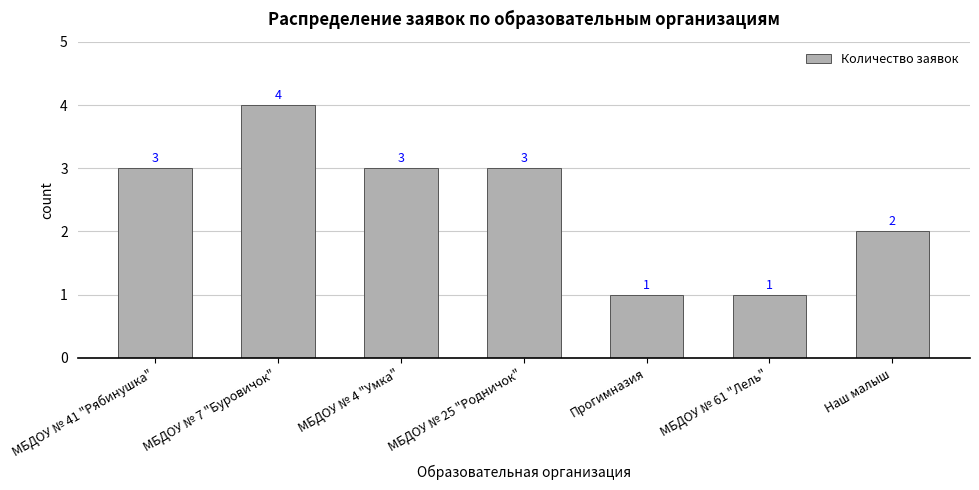

What position from the left is МБДОУ № 4 "Умка"?

3